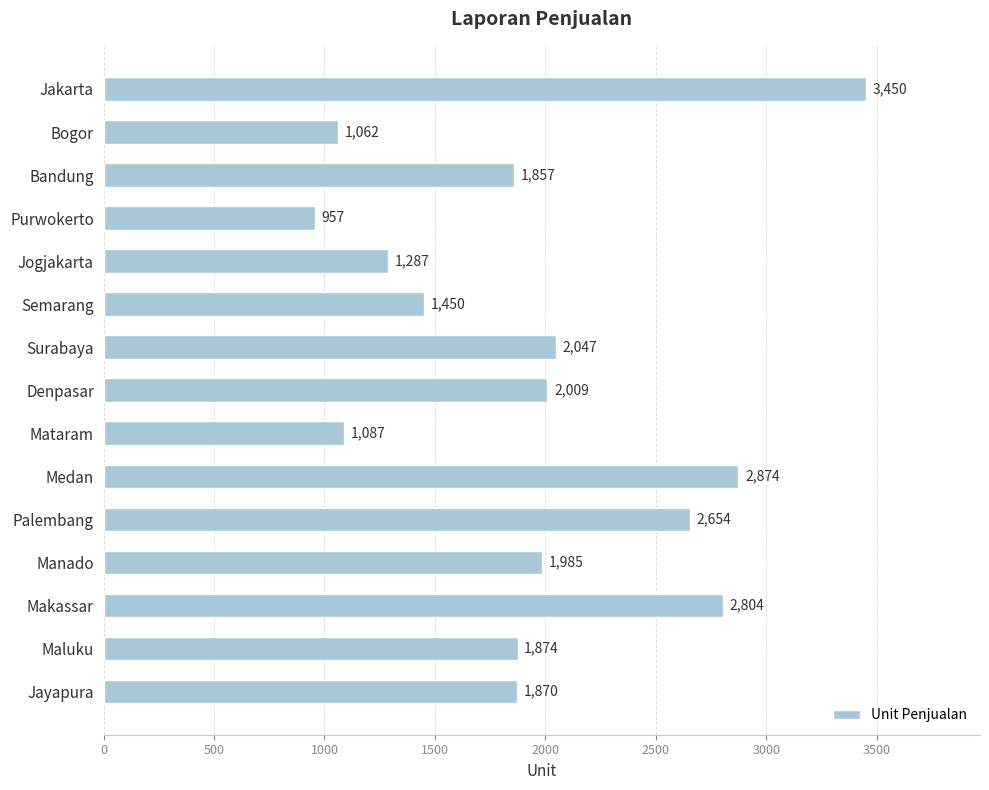

What is the average value?

1951